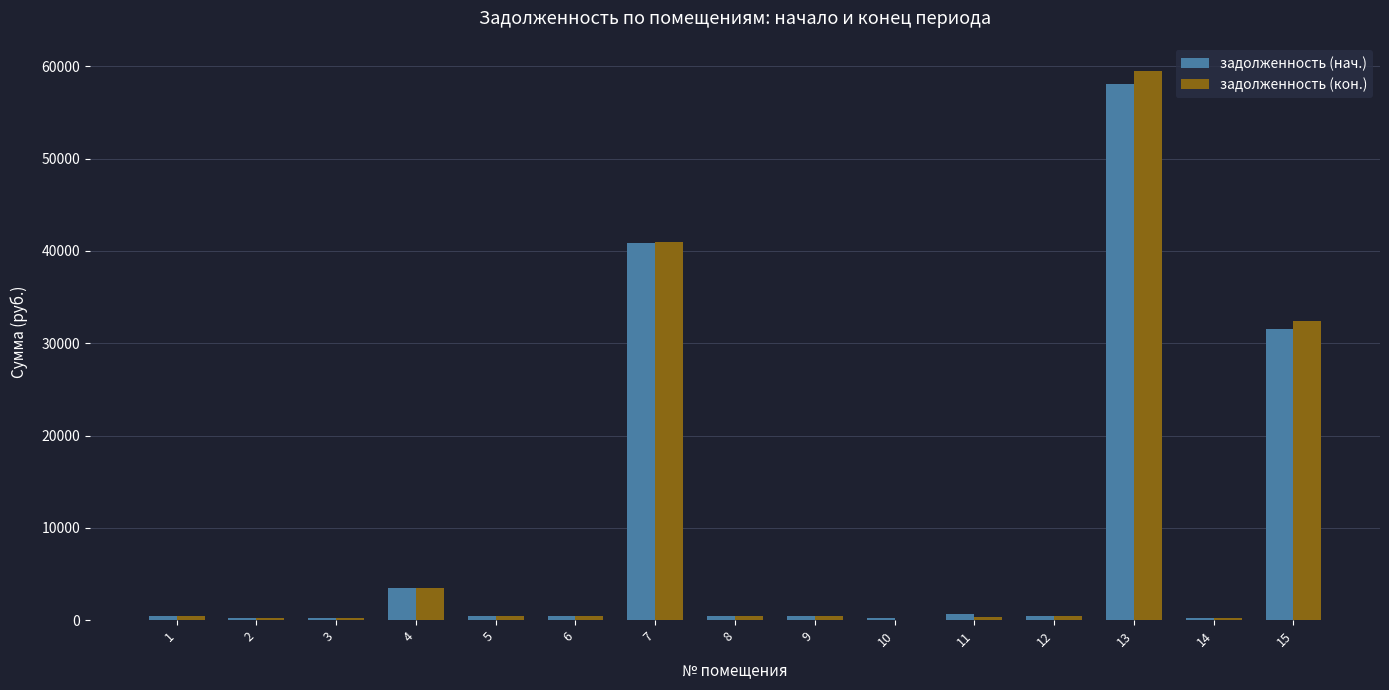

Where does the задолженность (кон.) series first go above 490?

1